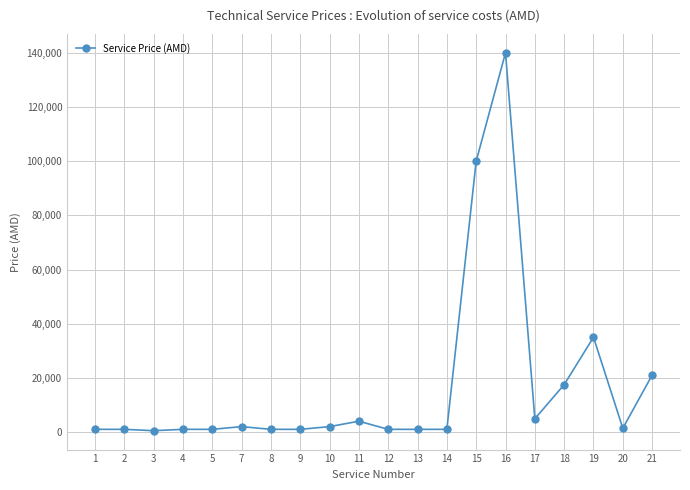

Is this an area chart (filled region under the line)?

No